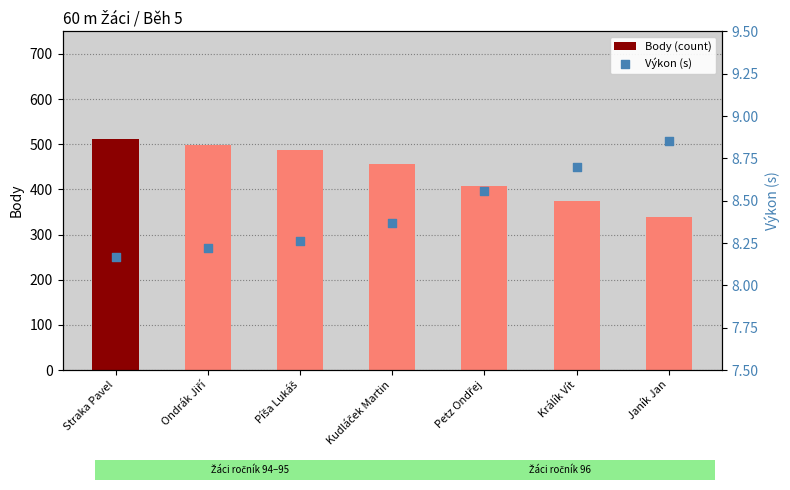

Which series has the largest total across all categories?

Body (count)